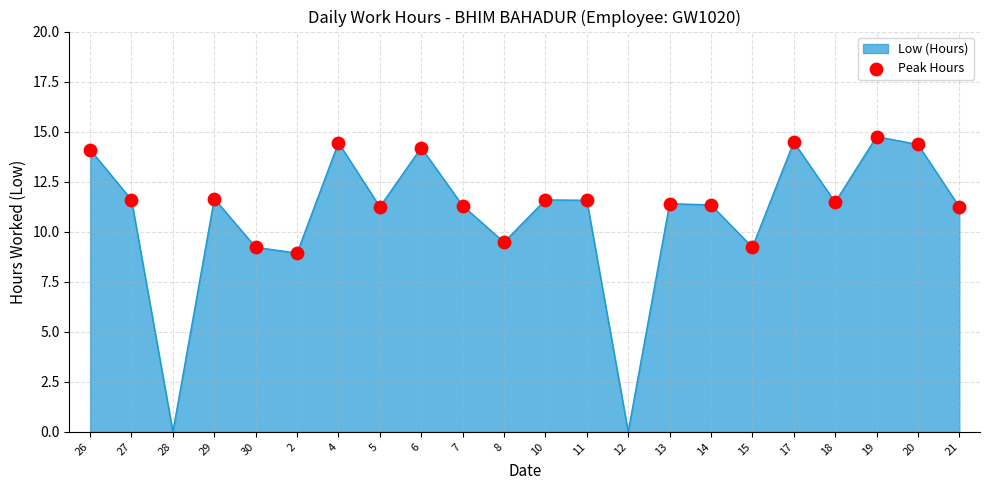

What is the change in value from 13 to 18?

+0.1